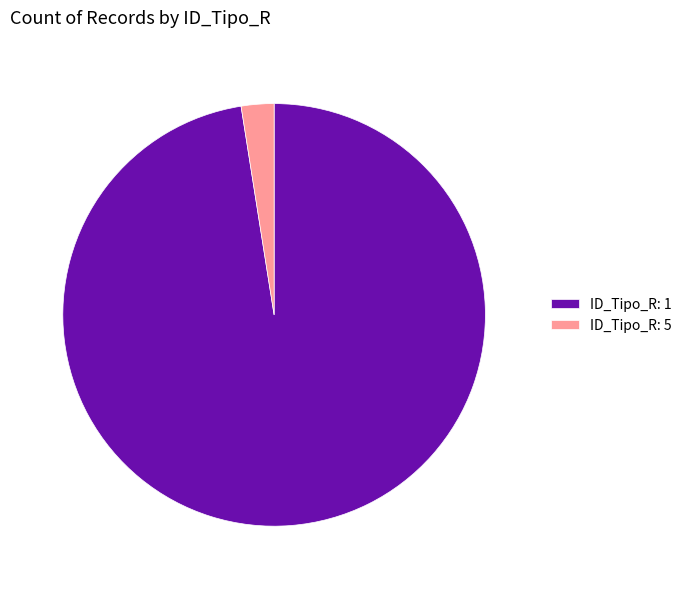

Approximately how many times larger is the value at ID_Tipo_R: 1 compared to ID_Tipo_R: 5?

39.0